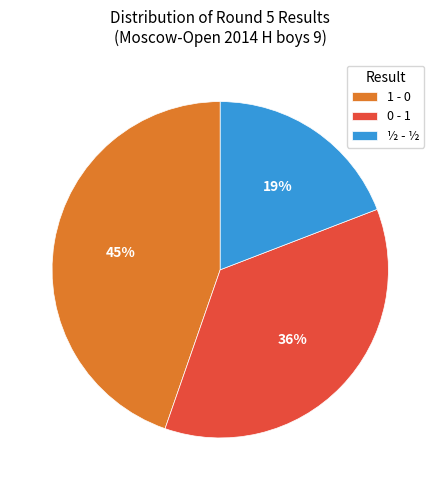

What is the ratio of the value at ½ - ½ to the value at 0 - 1?

0.5